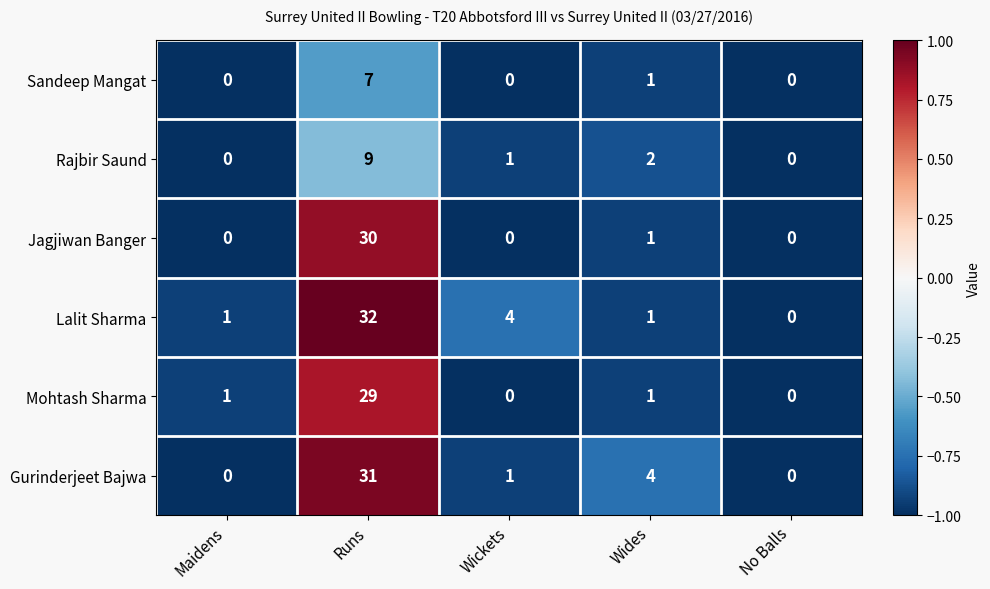

What is the smallest value displayed?

0